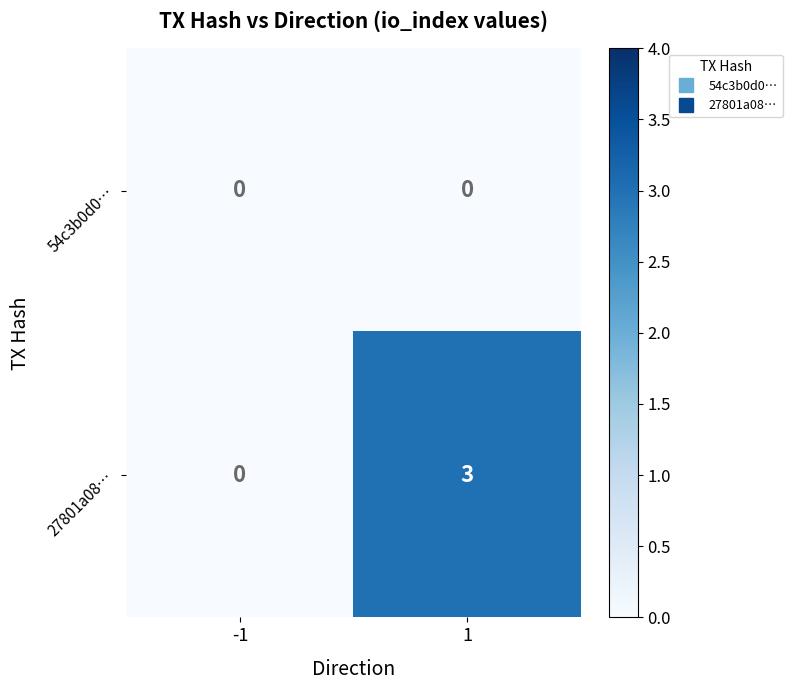

Rank the series by their average value, from lowest to highest.

54c3b0d0…, 27801a08…